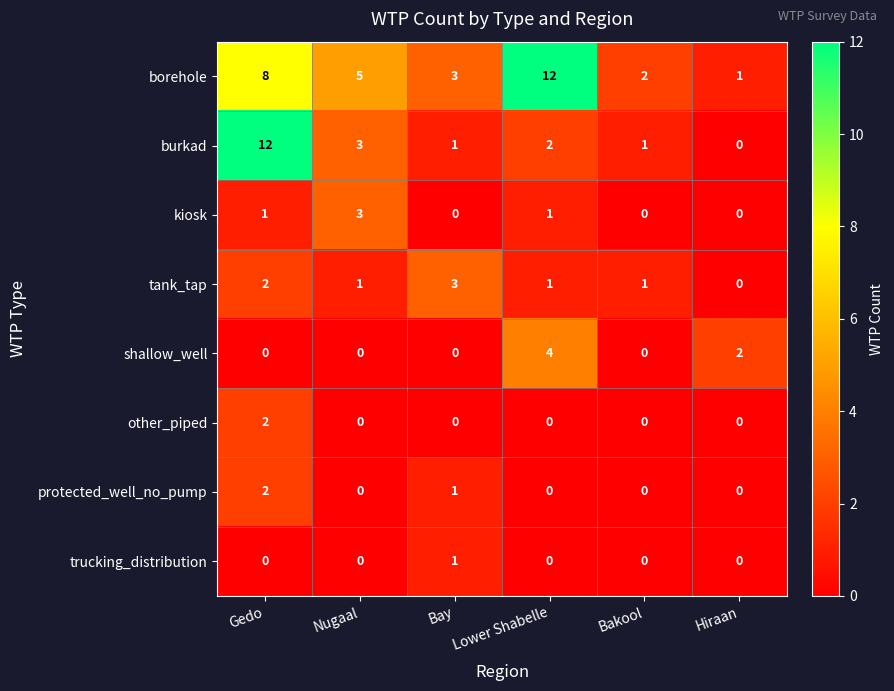

Where does the borehole series first go above 5?

Gedo